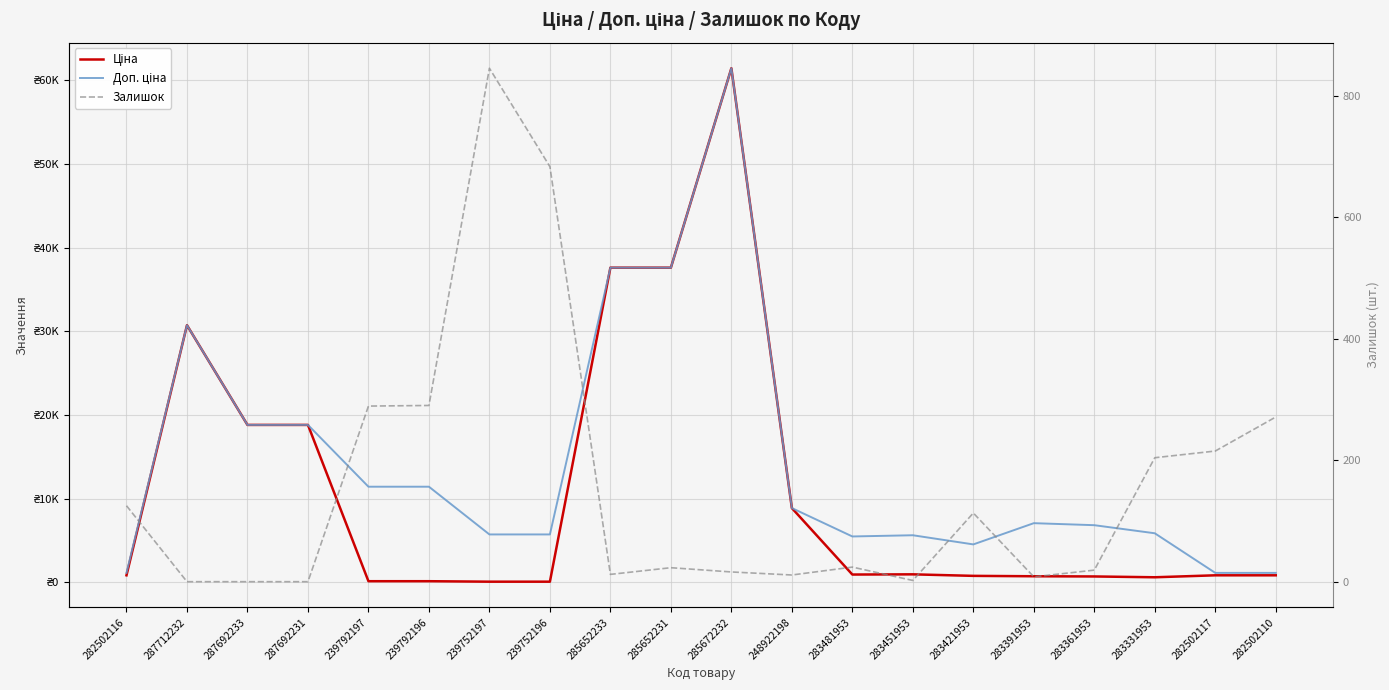

True or false: Залишок has more than 1 interior local peaks.

True